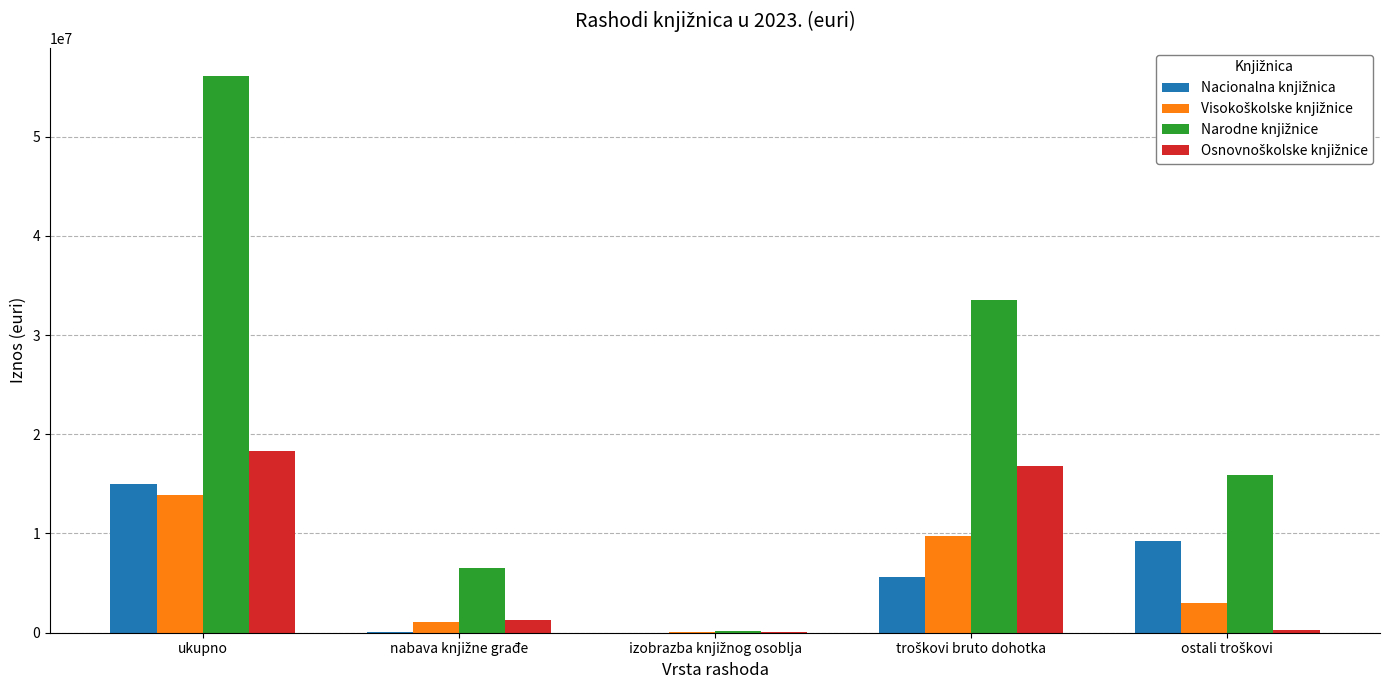

At which category does the chart reach its peak across all series?

ukupno